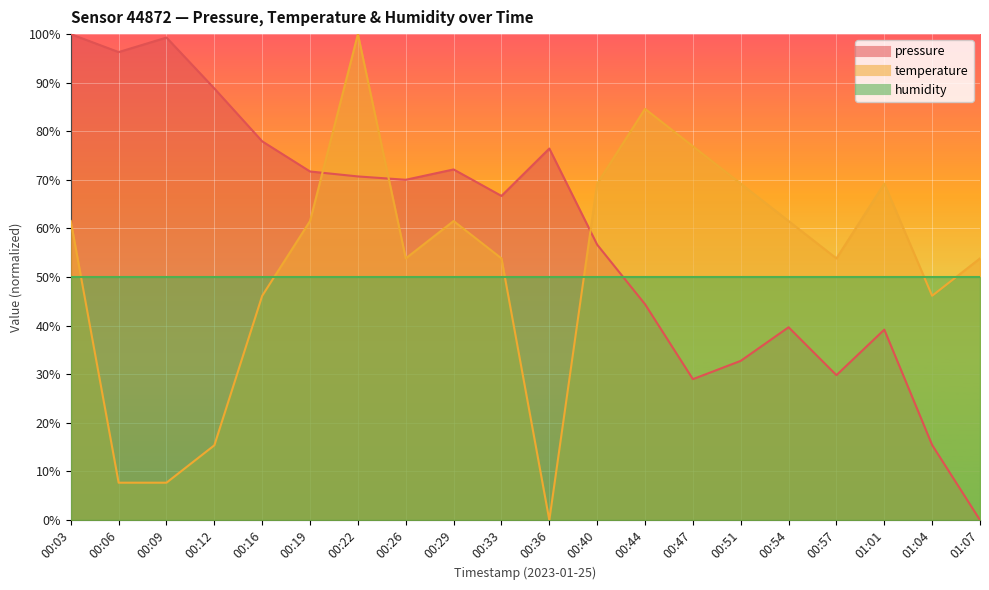

Which category has the highest value across all series?

00:03